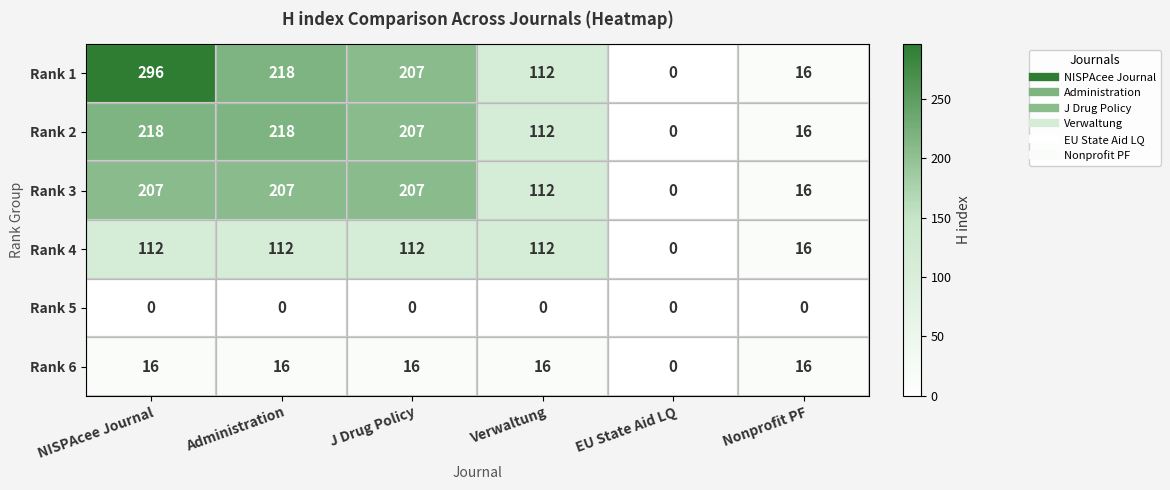

The Rank 3 series shows 207 at Administration. True or false?

True